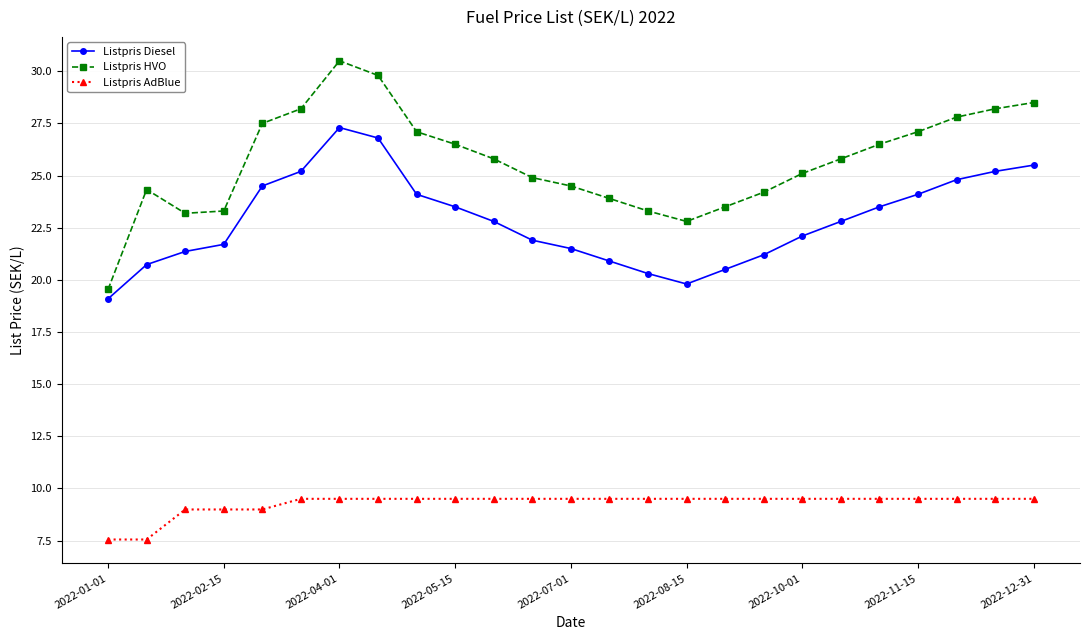

True or false: Listpris Diesel and Listpris AdBlue cross at least once.

False